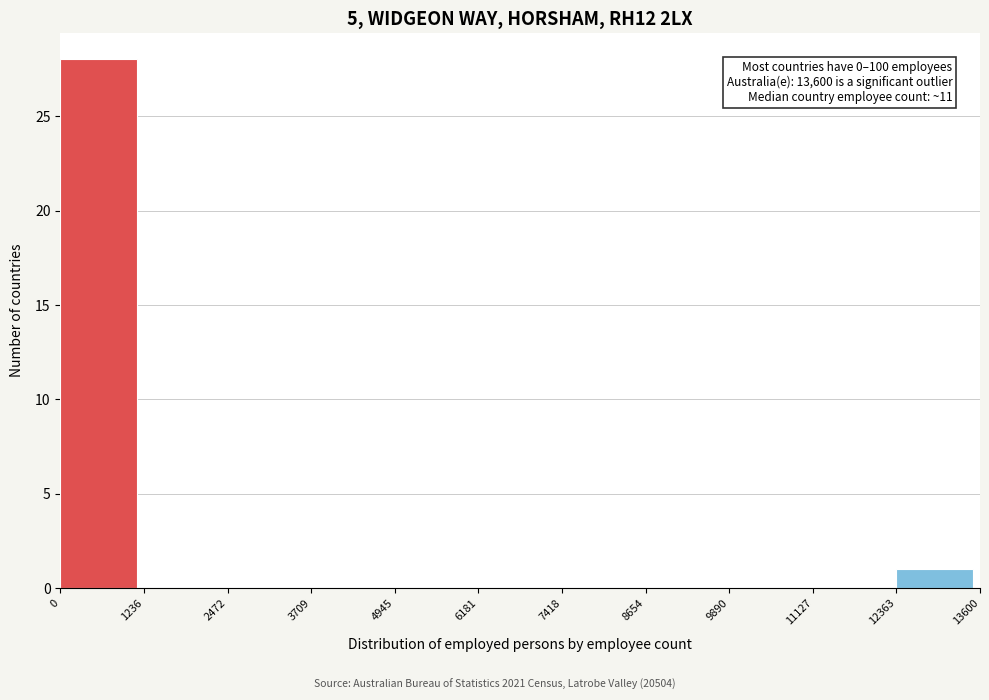

Over which range of the x-axis is the bar tallest?

0 to 1236